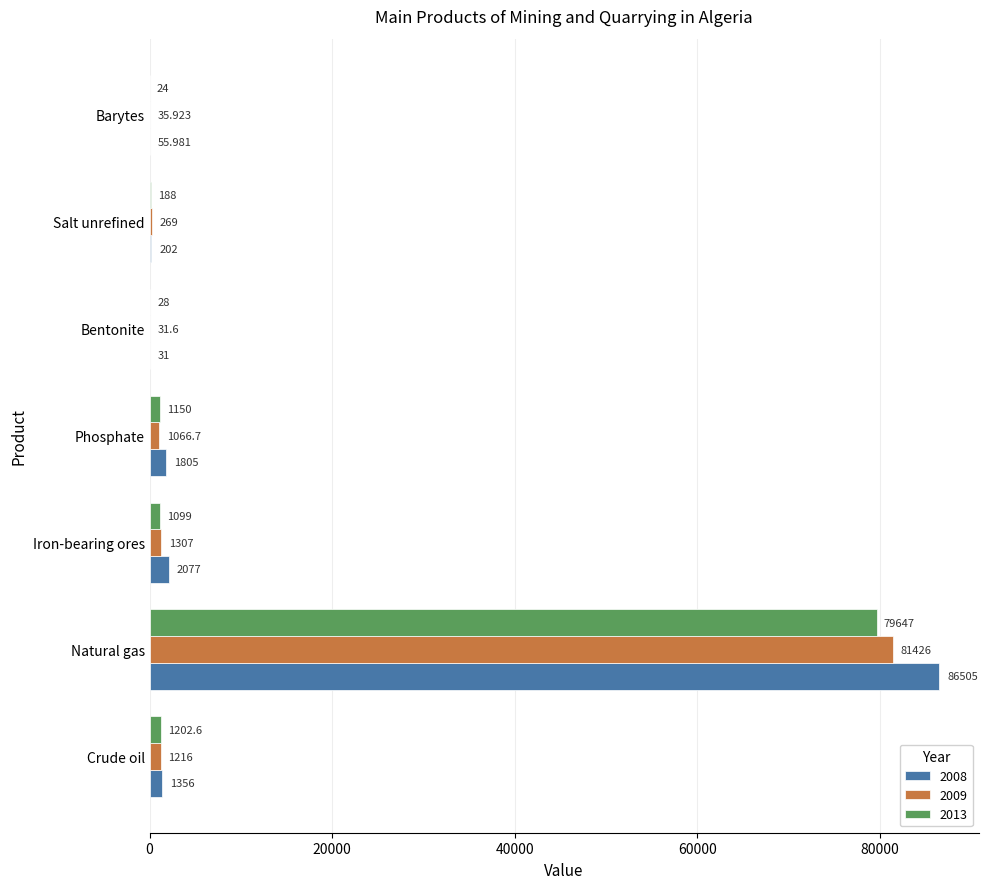

Between Bentonite and Salt unrefined, which series saw the biggest shift?

2009